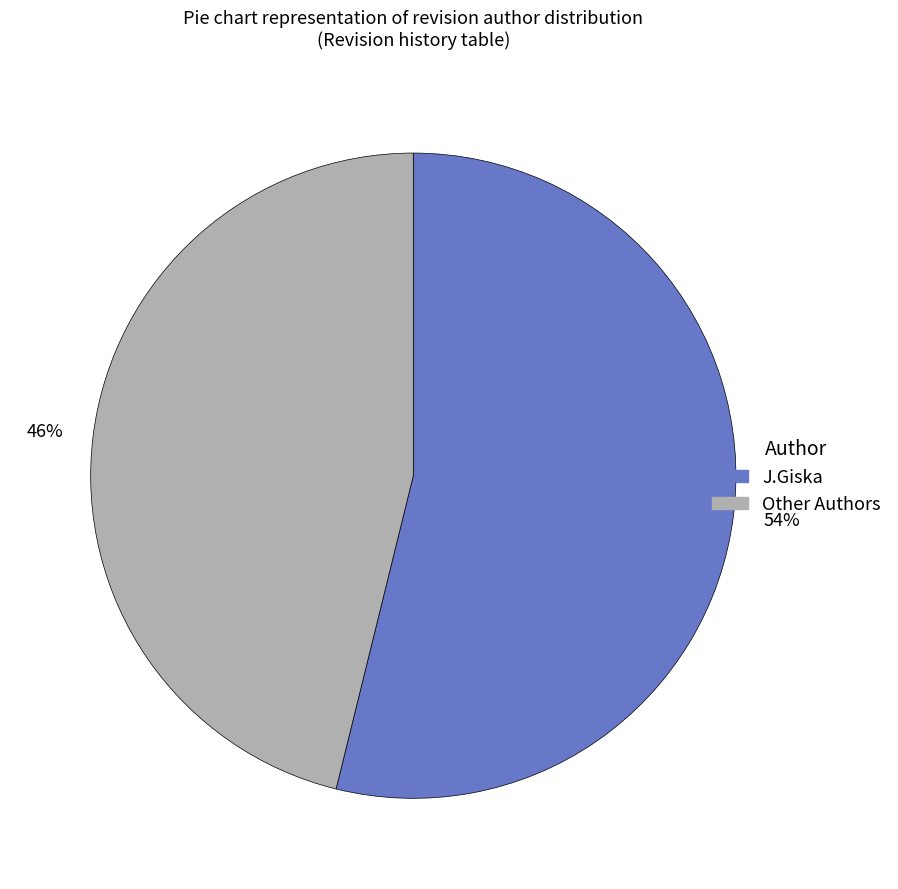

To the nearest percent, what is the average slice percentage?

50%